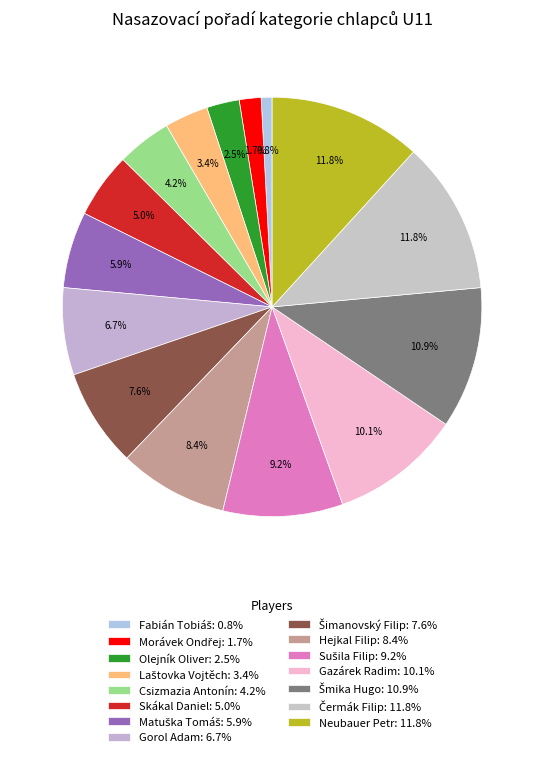

Combined, do Csizmazia Antonín and Gorol Adam account for over 50%?

No